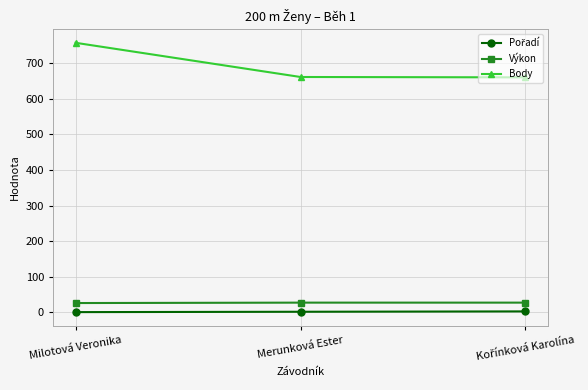

What is the value of the Body point at the 3rd from the left?

660.0